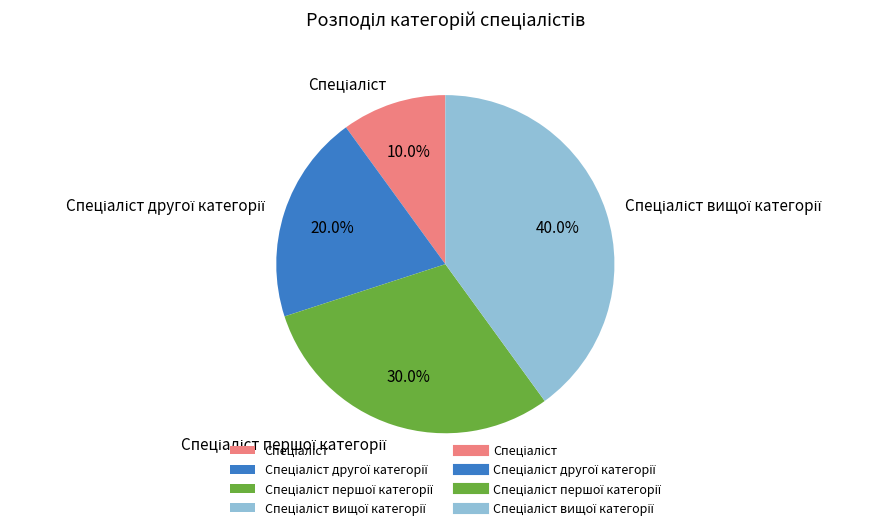

Is there a majority slice in this chart?

No